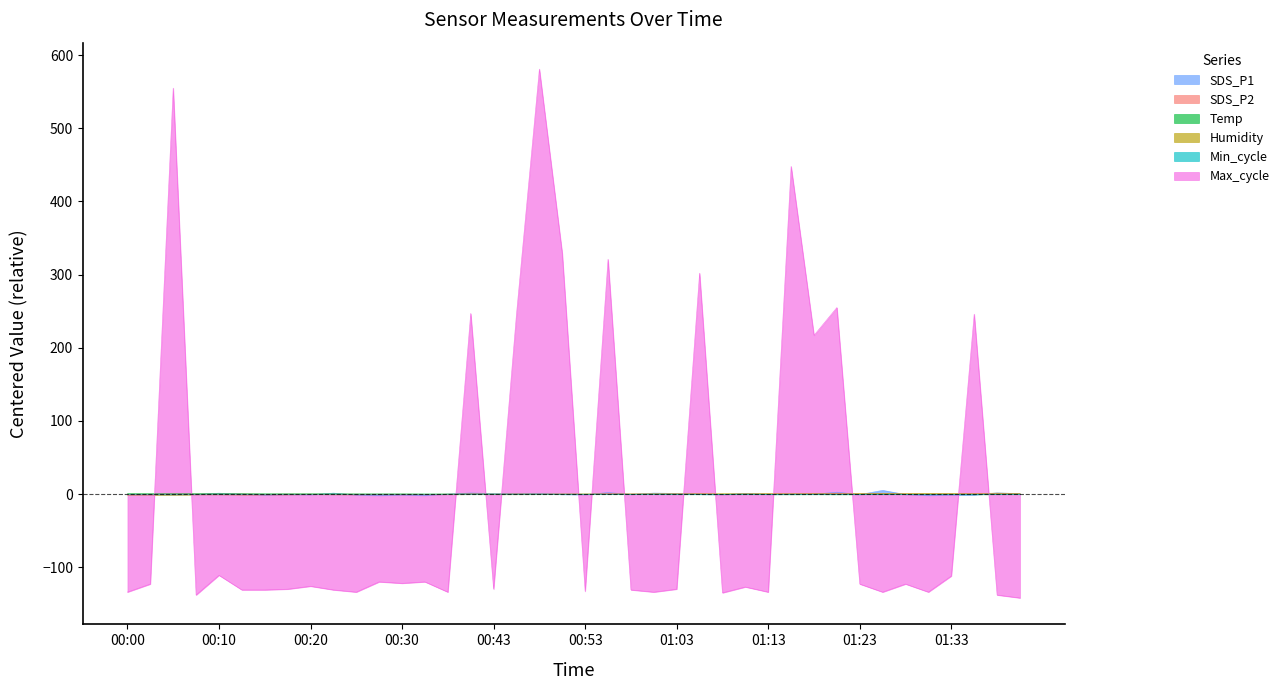

What is the total value across all series at 00:00?

-135.4